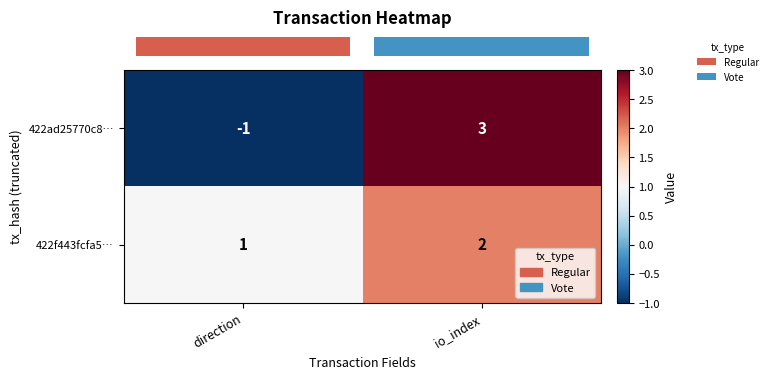

Reading left to right, transcribe all the data shown in this chart.

422ad25770c8…: -1	3
422f443fcfa5…: 1	2